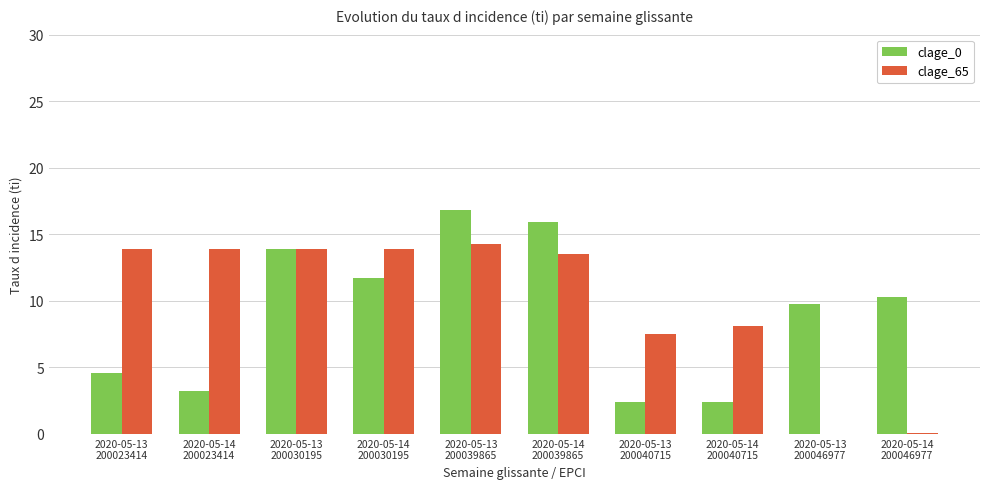

Which category has the highest value across all series?

2020-05-13
200039865